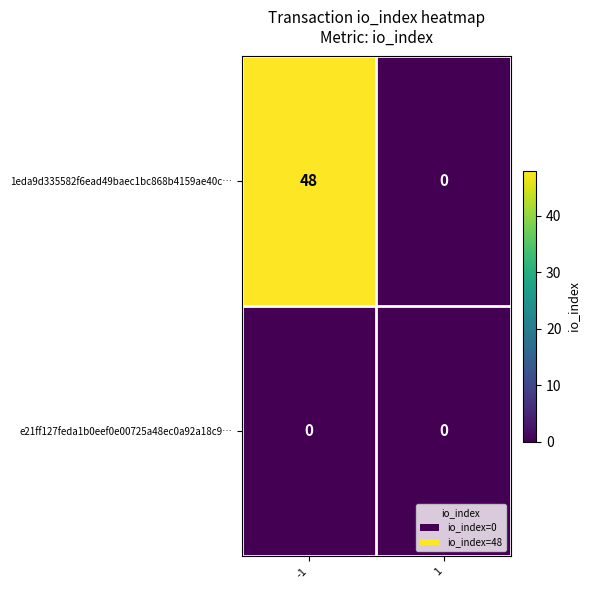

Which category has the highest value across all series?

-1